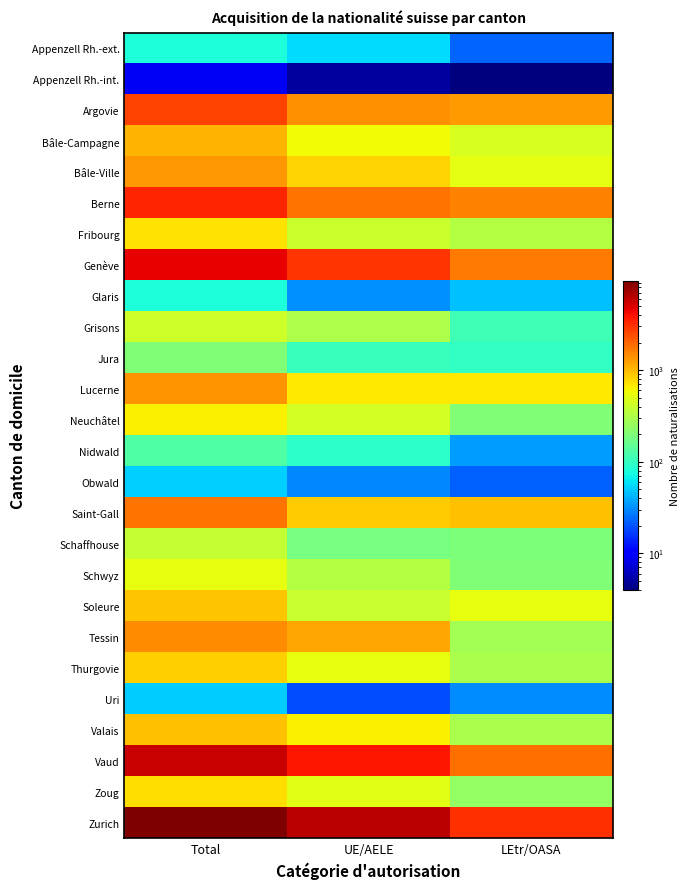

Which category has the highest value across all series?

Total